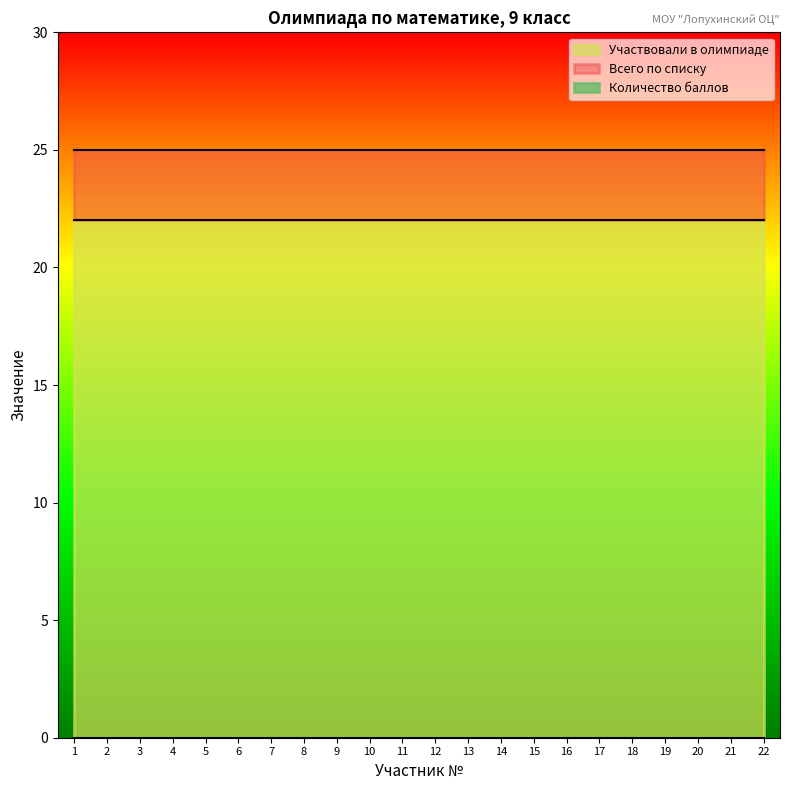

List the labels in order of Участвовали в олимпиаде value, smallest first.

1, 2, 3, 4, 5, 6, 7, 8, 9, 10, 11, 12, 13, 14, 15, 16, 17, 18, 19, 20, 21, 22